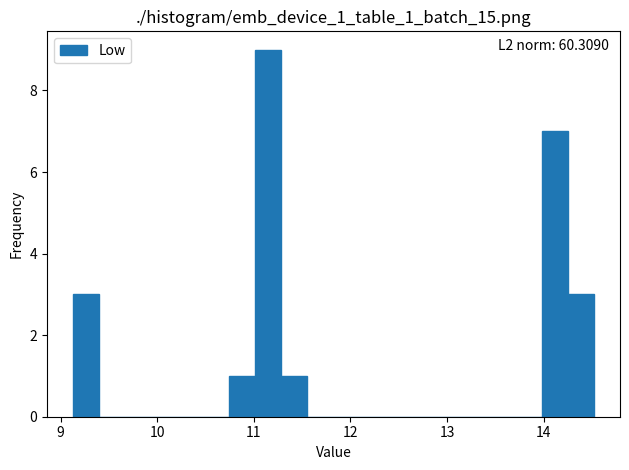

Read against the x-axis, roughly where is the centre of the tallest bar?

11.2